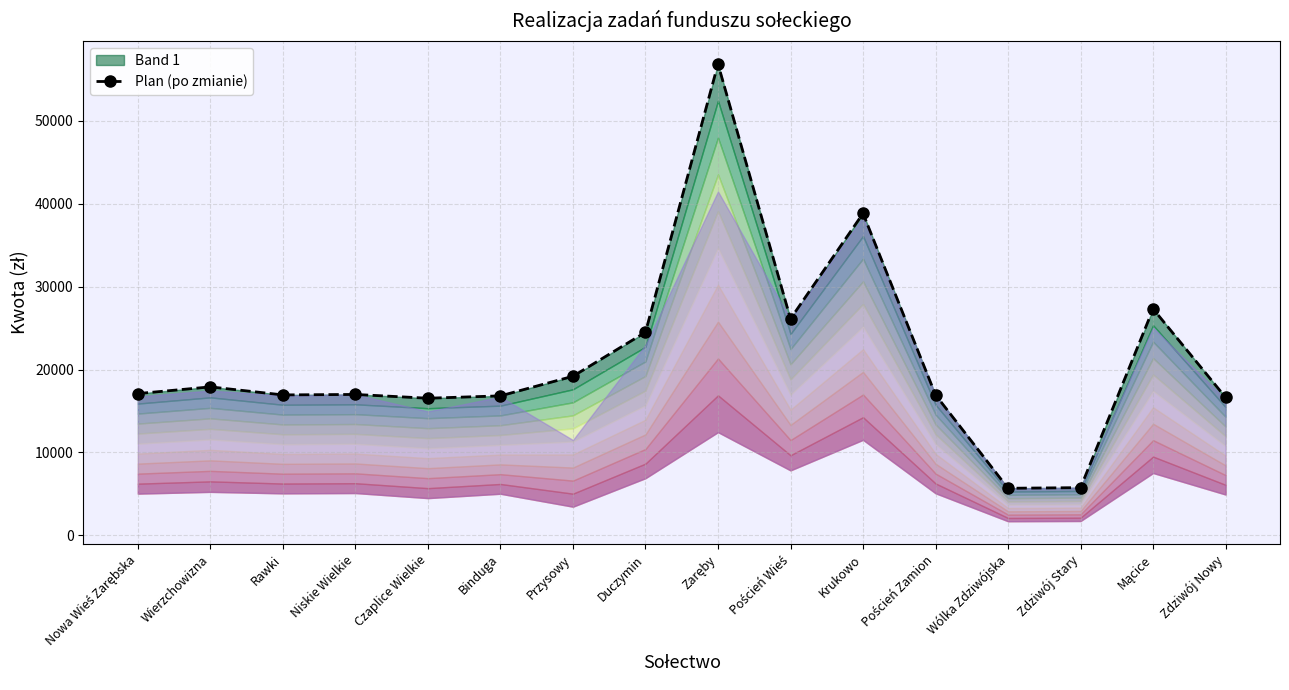

What is the ratio of the value at Przysowy to the value at Rawki?

1.1